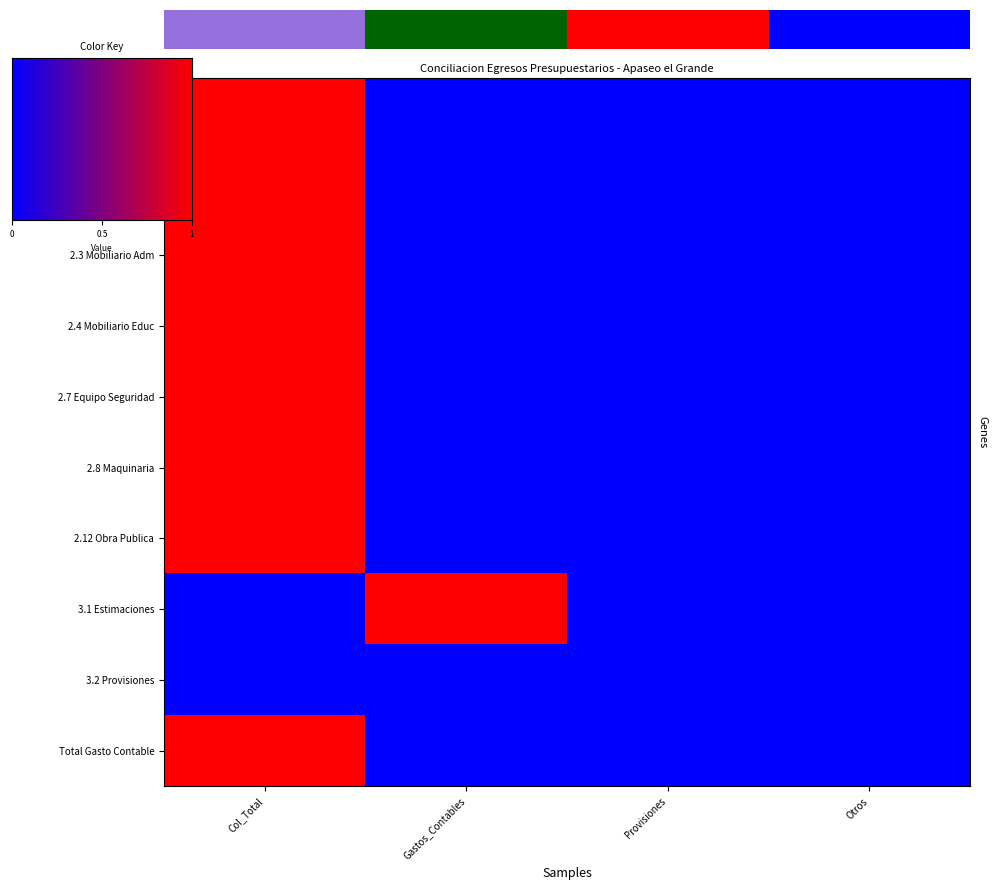

What is the maximum value for Menos Egresos No Contables?

1